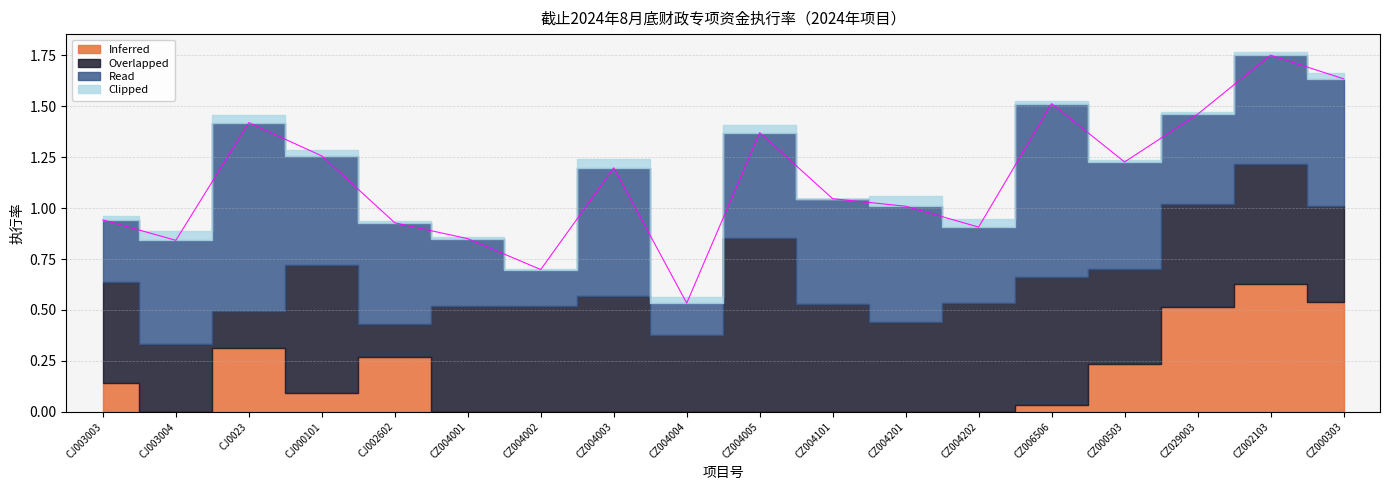

True or false: Read has more than 1 points higher than both neighbors.

True